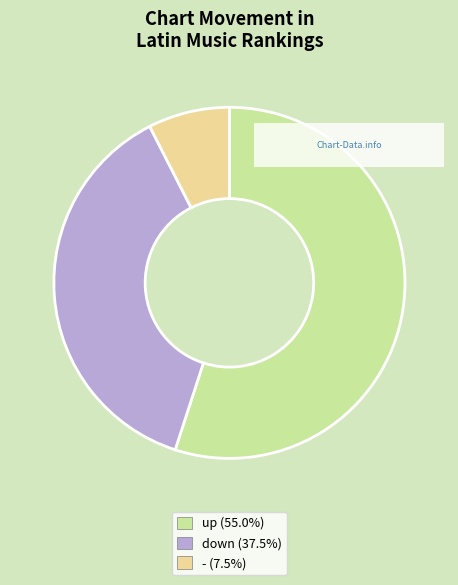

What is the ratio of the value at down (37.5%) to the value at - (7.5%)?

5.0